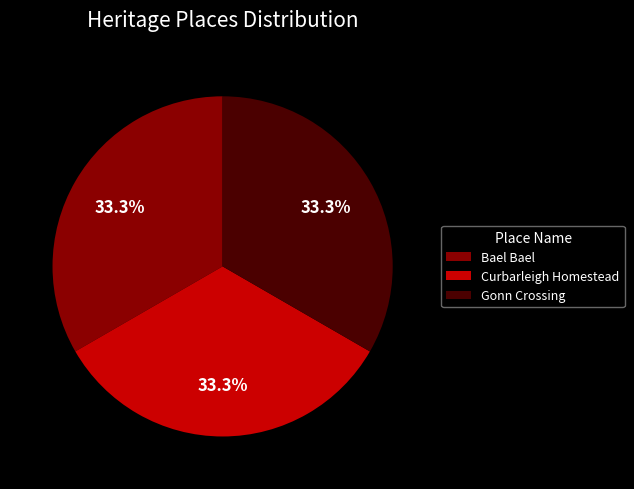

What percentage is NOT represented by Curbarleigh Homestead?

66.7%